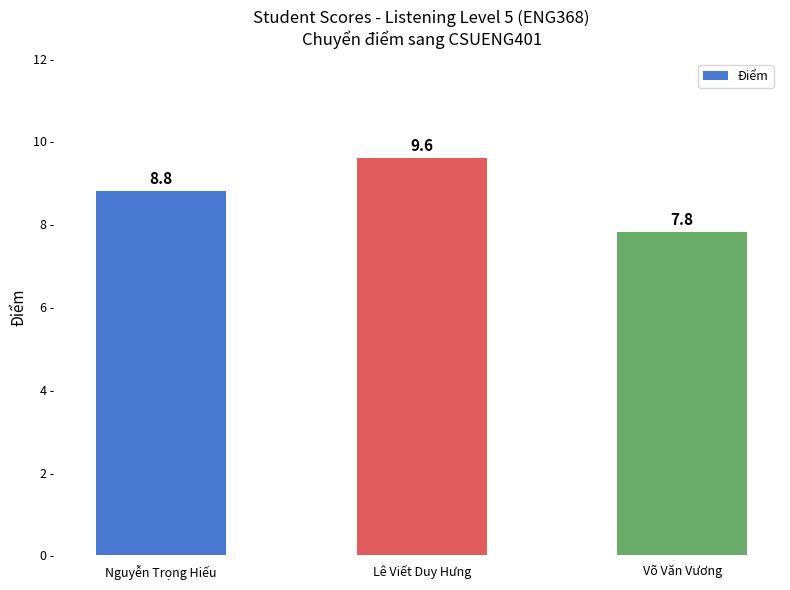

Which category has the lowest value across all series?

Võ Văn Vương